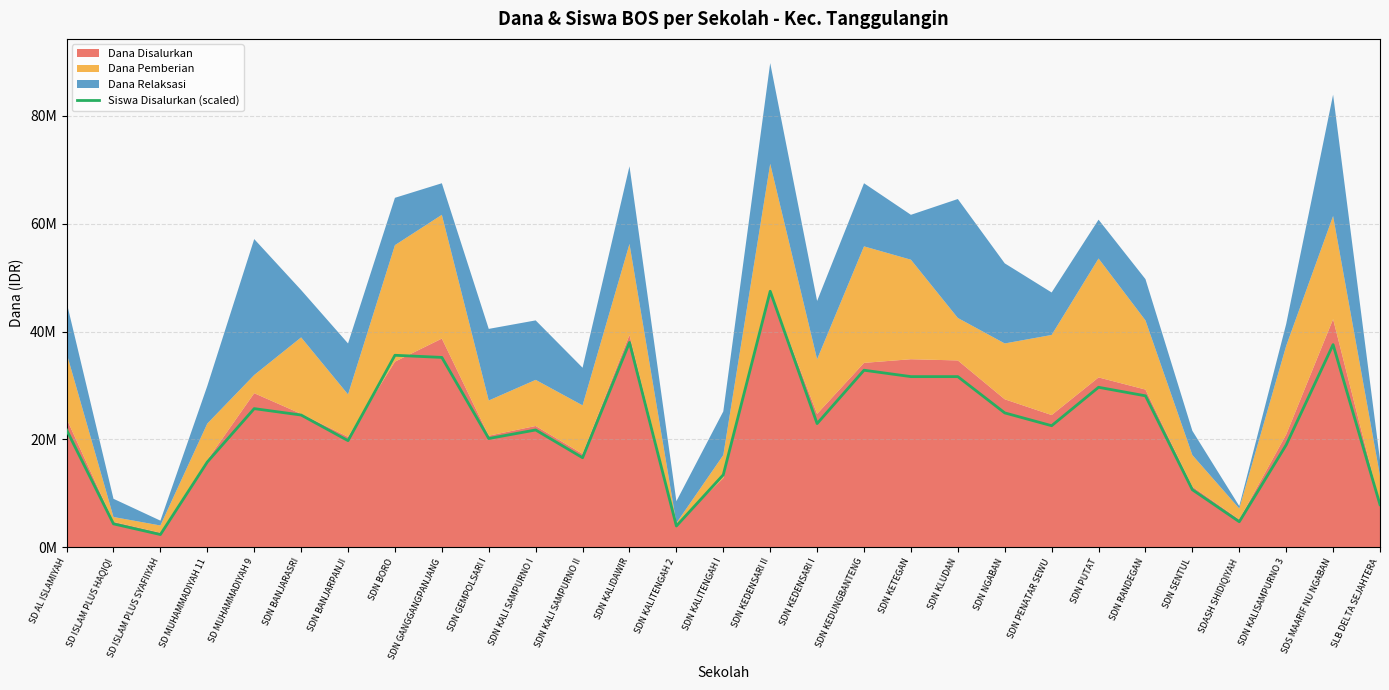

Does the chart have visible grid lines?

Yes